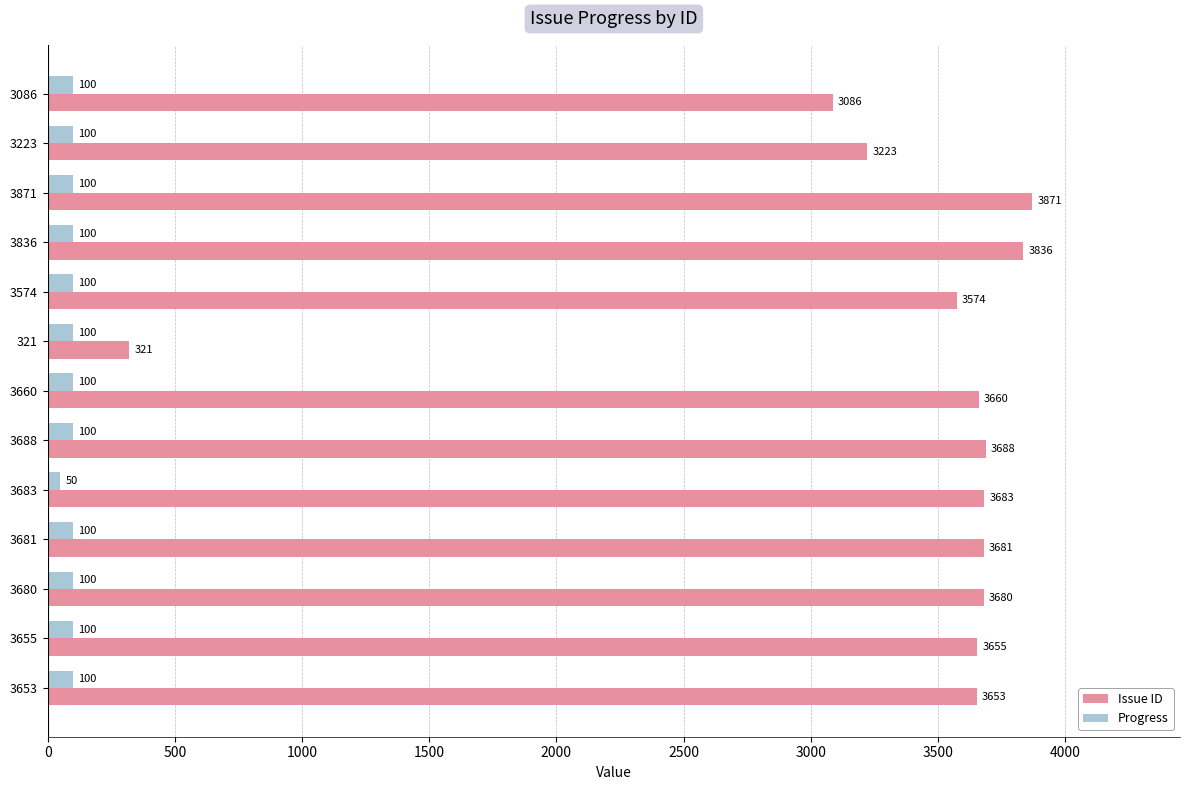

At which category is the sum across all series the highest?

3871